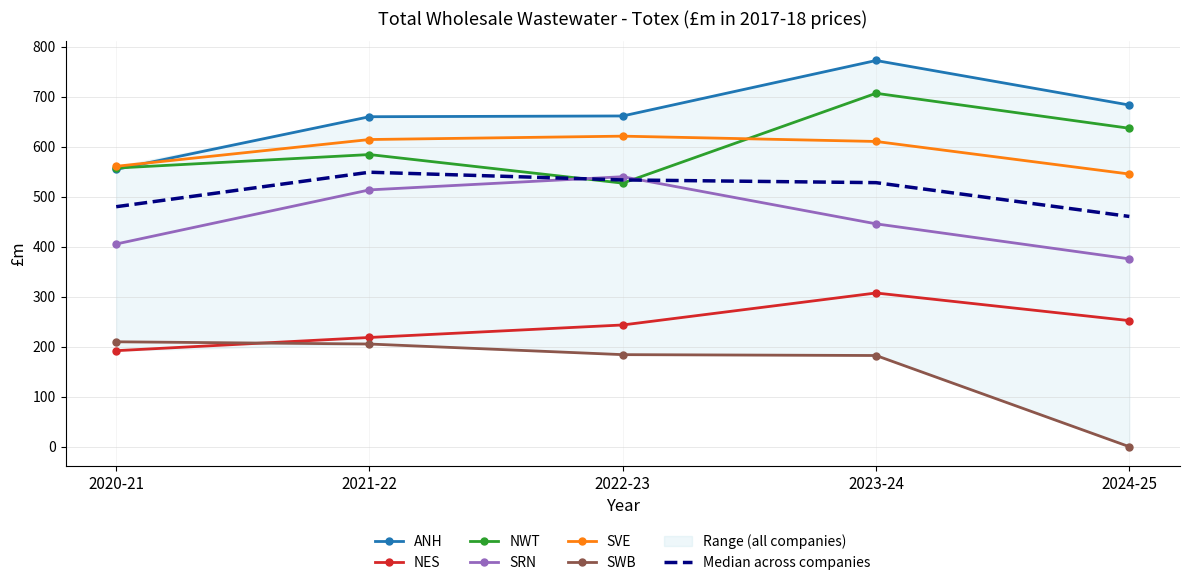

The value of NWT at 2021-22 is 979.7. True or false?

False